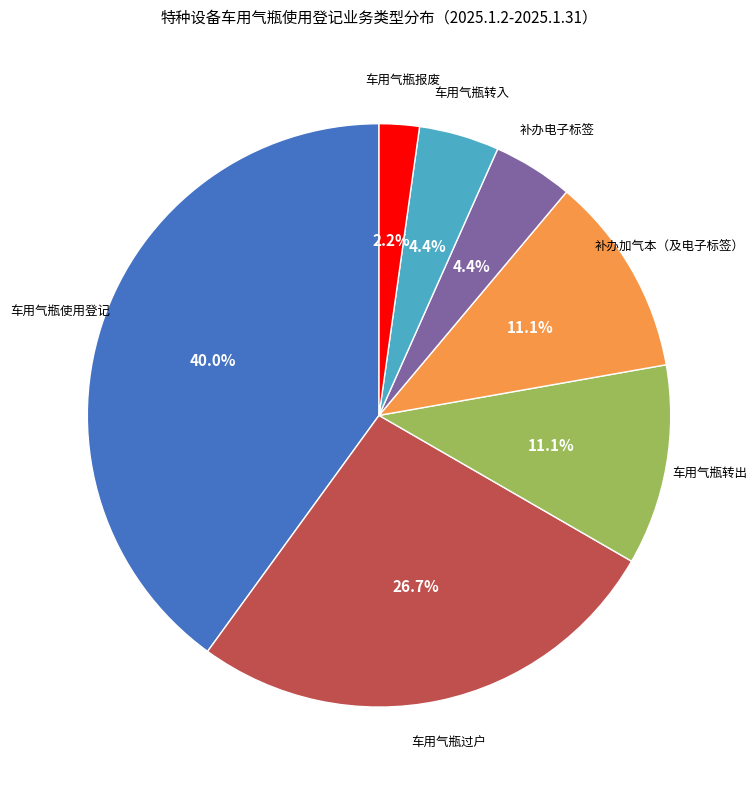

Is there a majority slice in this chart?

No